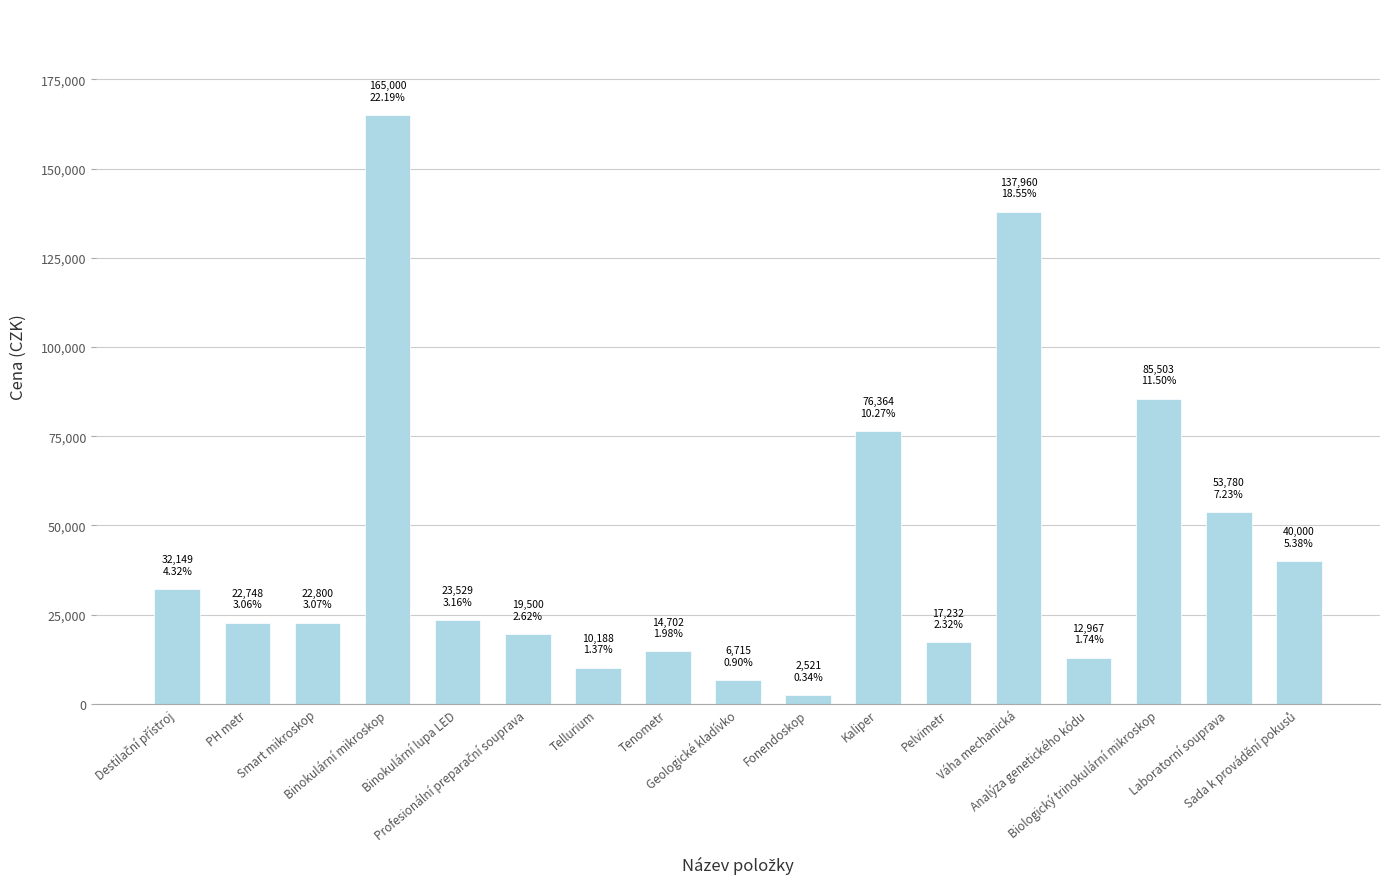

What is the value of the 9th bar from the left?

6714.9